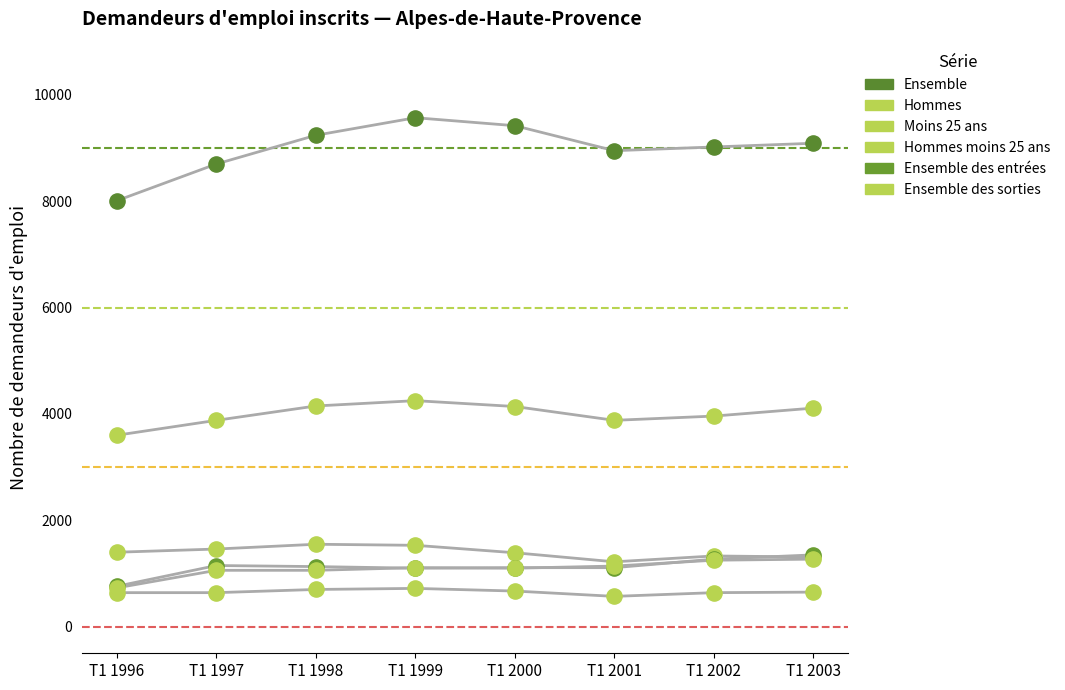

Which series contains the highest Y value?

Ensemble